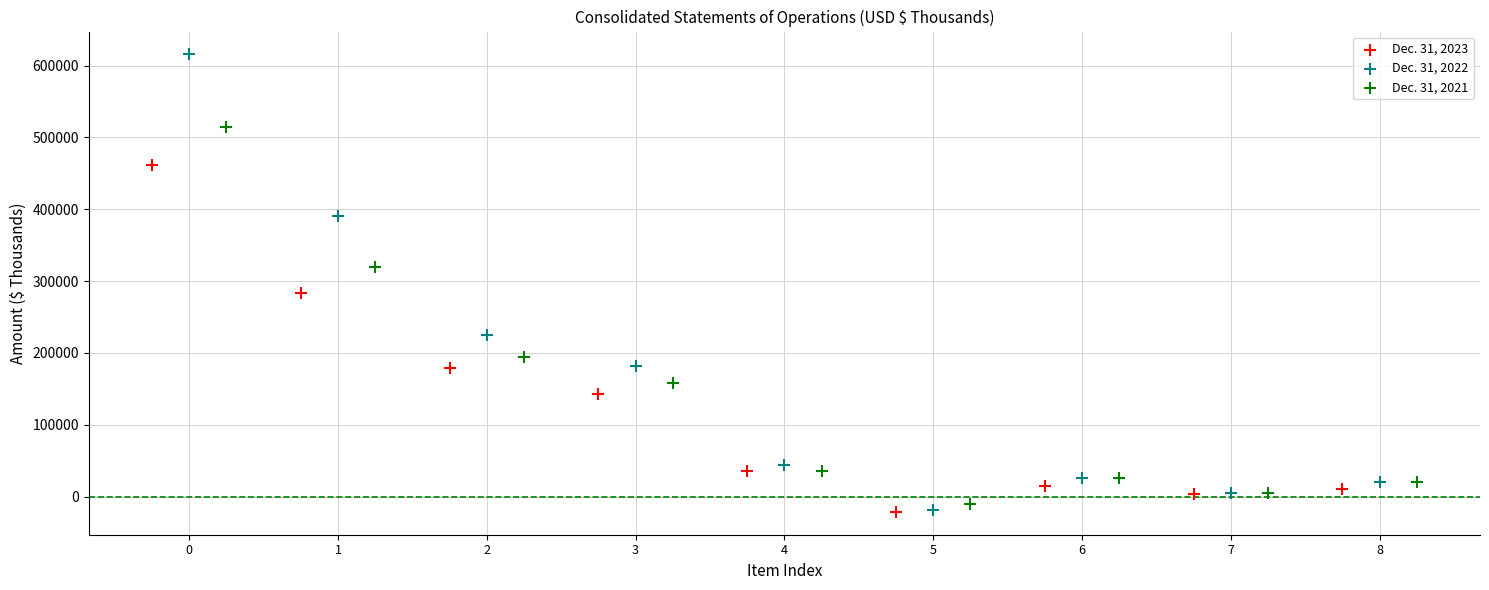

Which series contains the highest Y value?

Dec. 31, 2022